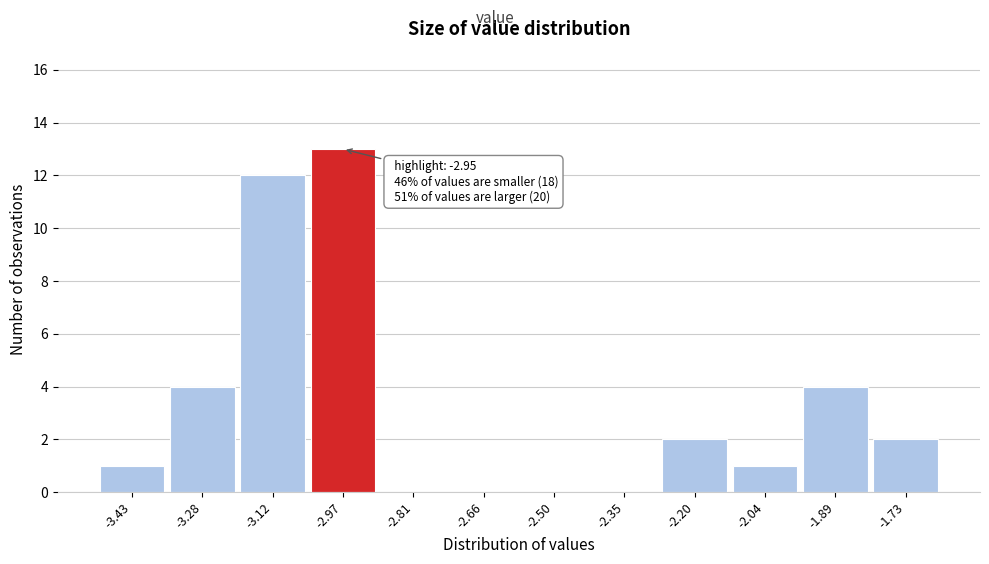

Reading left to right, transcribe all the data shown in this chart.

-3.43=1	-3.28=4	-3.12=12	-2.97=13	-2.81=0	-2.66=0	-2.50=0	-2.35=0	-2.20=2	-2.04=1	-1.89=4	-1.73=2